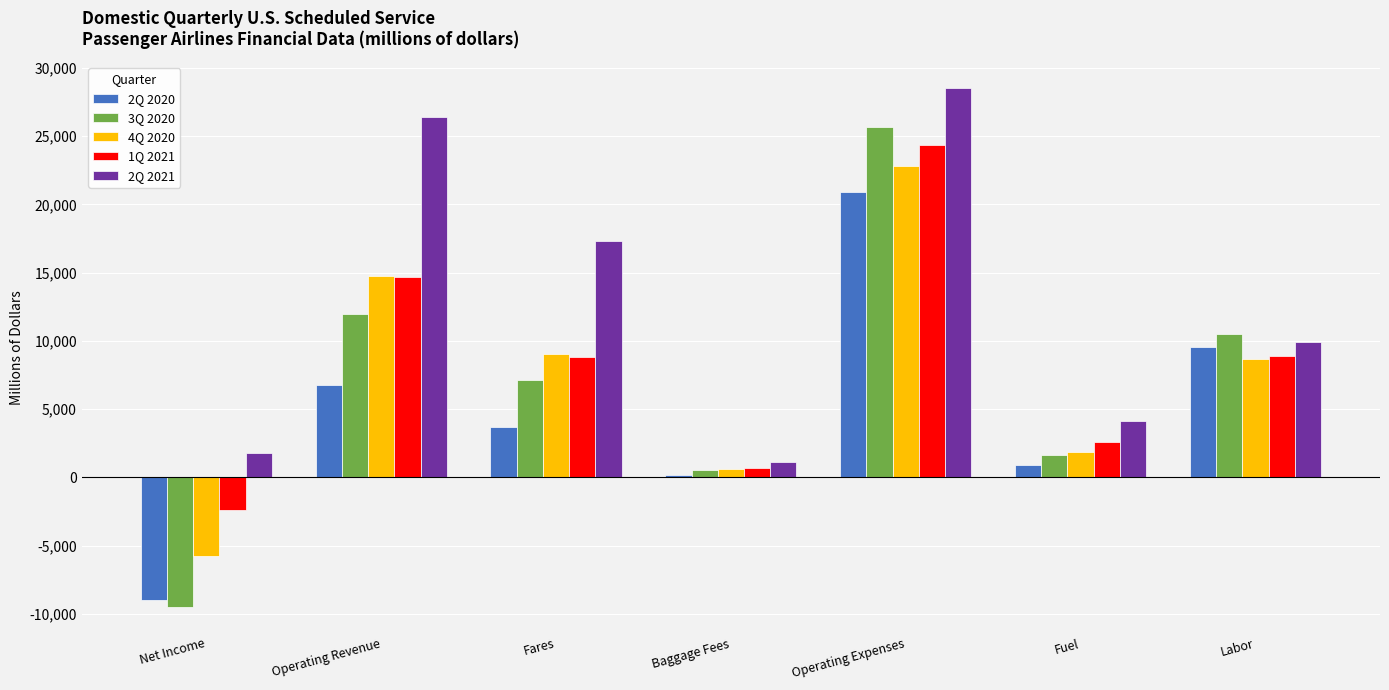

What is the difference between the 1Q 2021 values at Fuel and Fares?

6286.5